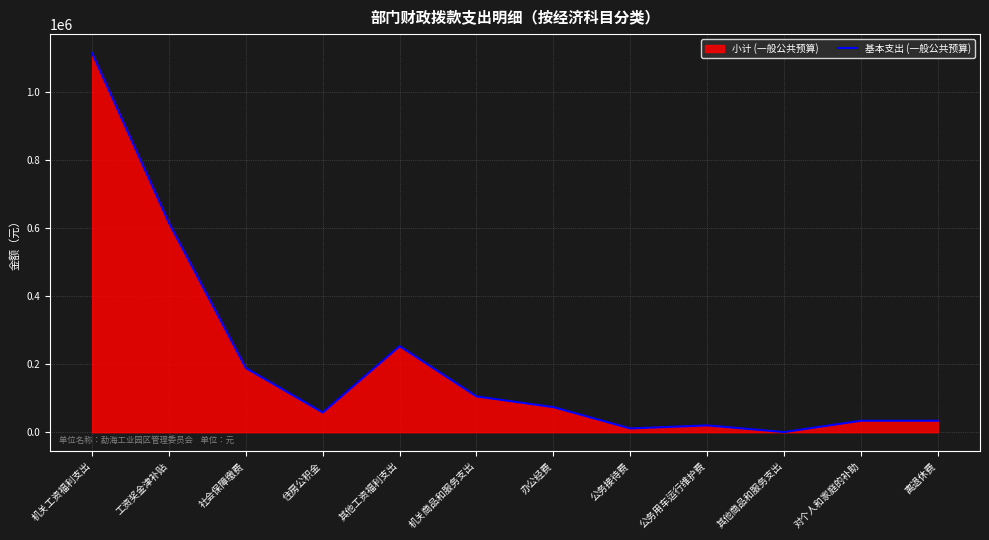

Reading left to right, list all the values displayed in this chart.

机关工资福利支出=1115918.8	工资奖金津补贴=615926.0	社会保障缴费=188738.0	住房公积金=57855.1	其他工资福利支出=253399.7	机关商品和服务支出=105197.5	办公经费=73797.5	公务接待费=11000.0	公务用车运行维护费=20000.0	其他商品和服务支出=400.0	对个人和家庭的补助=33696.0	离退休费=33696.0